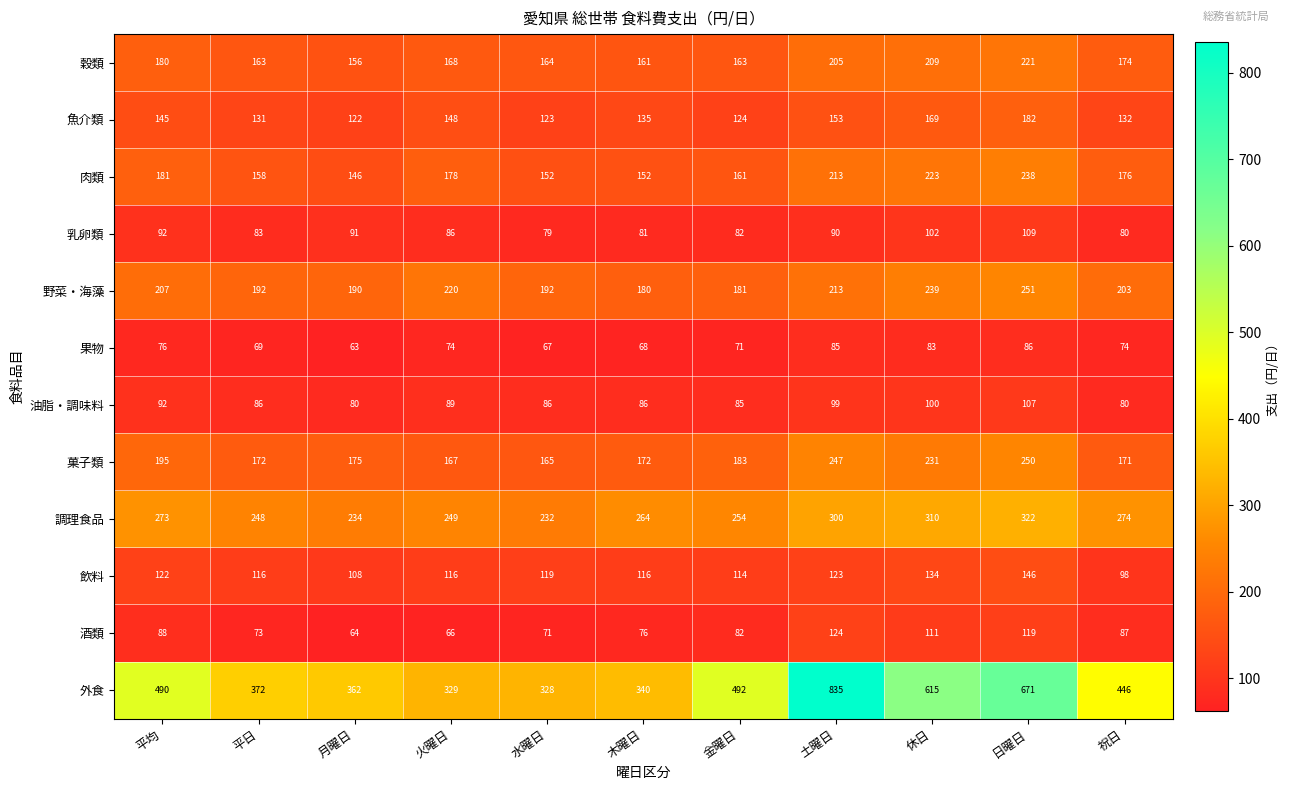

What is the minimum value for 油脂・調味料?

80